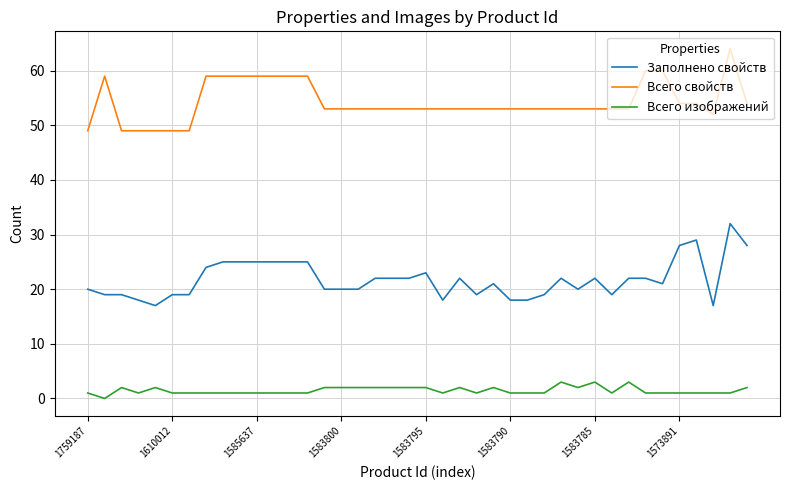

What is the greatest value displayed?

64